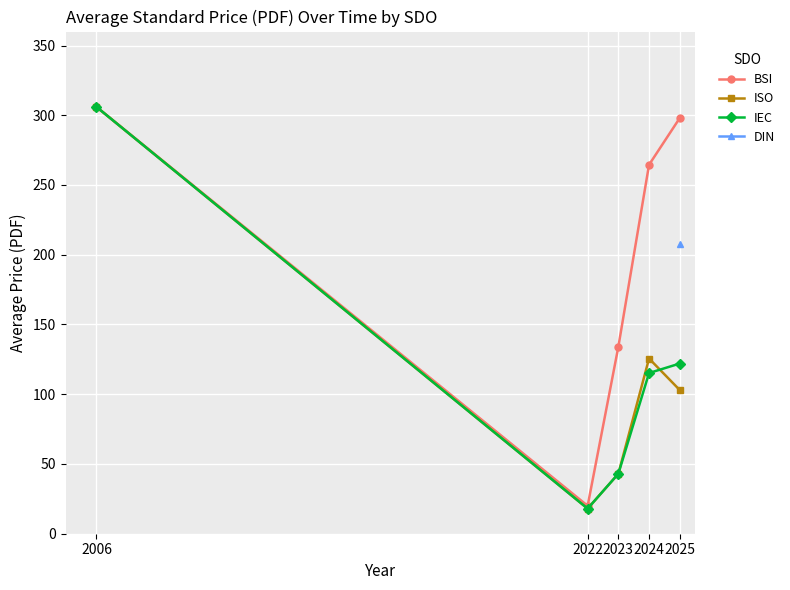

At which category is the sum across all series the highest?

2006